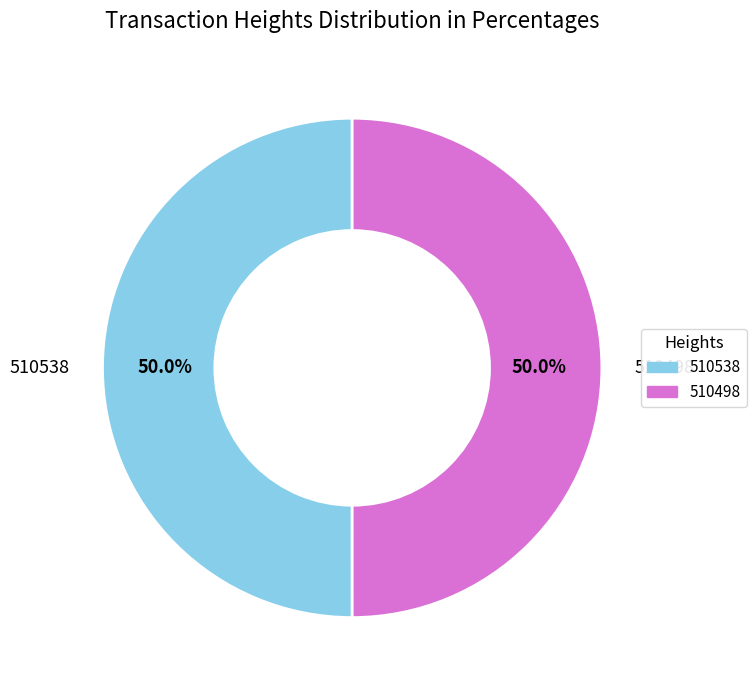

What percentage do 510538 and 510498 together represent?

100.0%